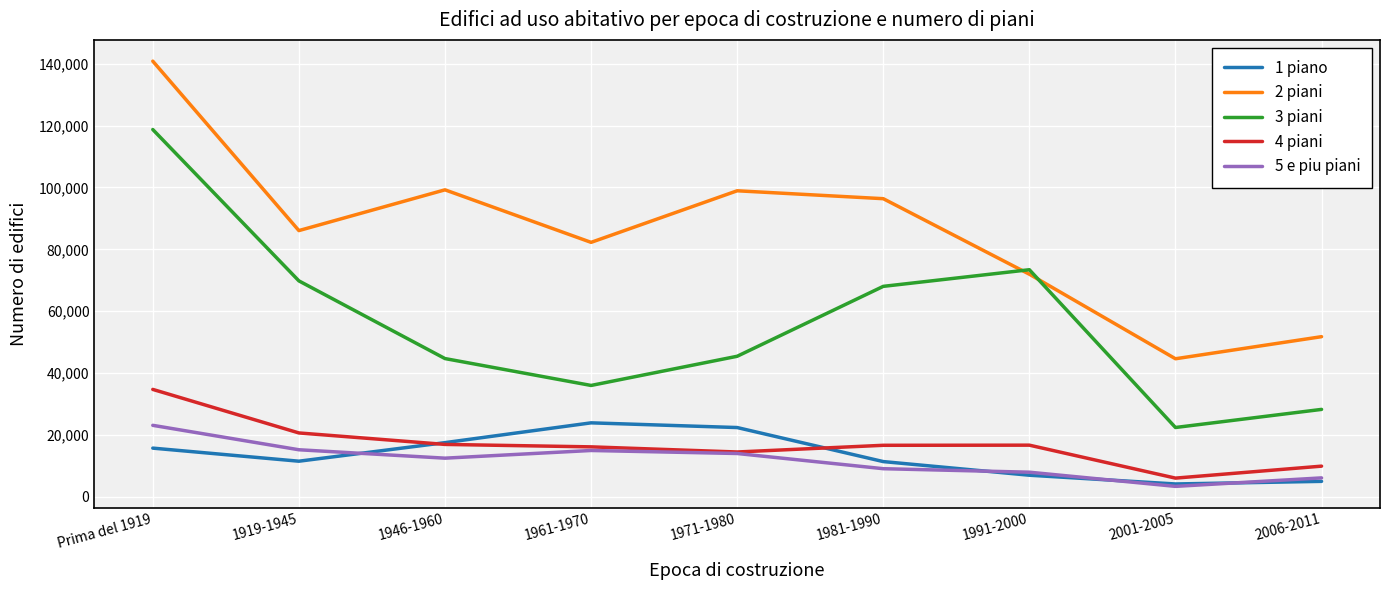

True or false: 3 piani has a value of 42906 at 1991-2000.

False